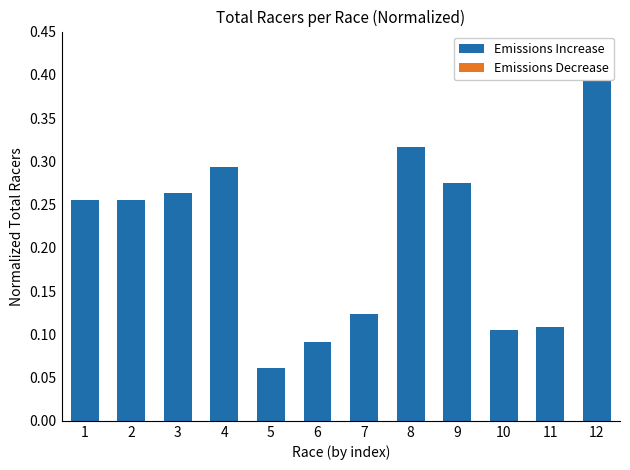

At how many categories does at least one series exceed 0?

12